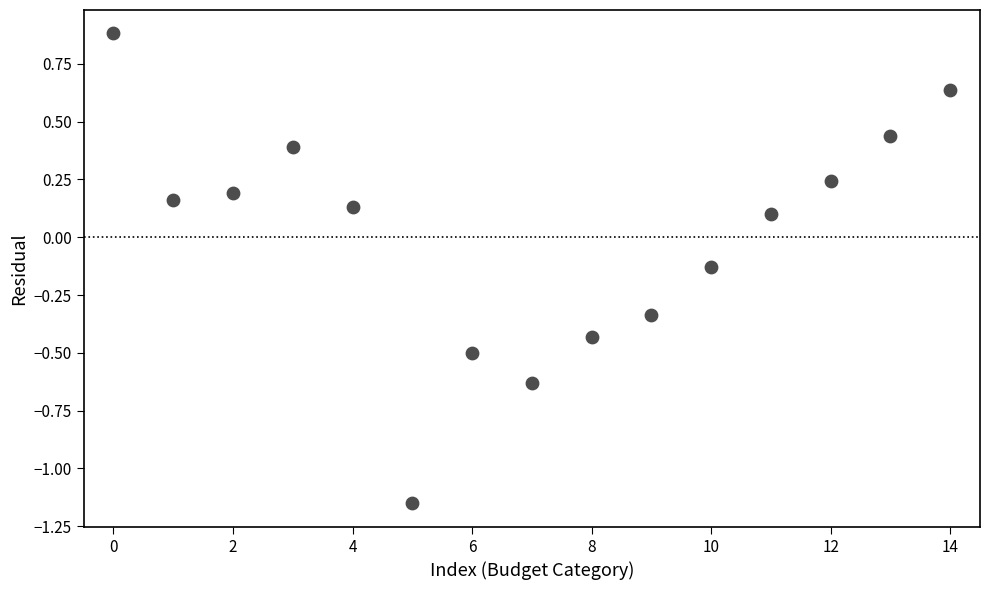

What is the range of Y values (max minus min)?

2.0